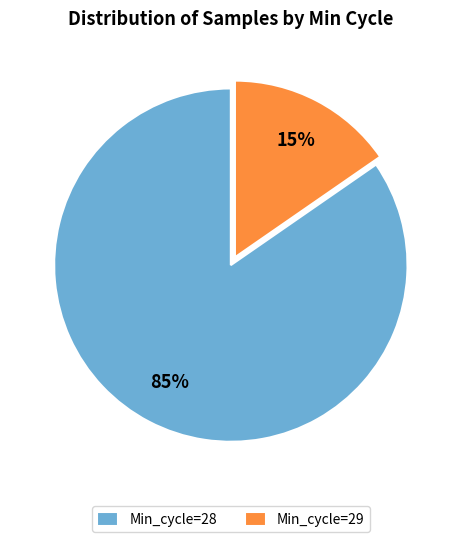

Does Min_cycle=28 represent more than half of the total?

Yes